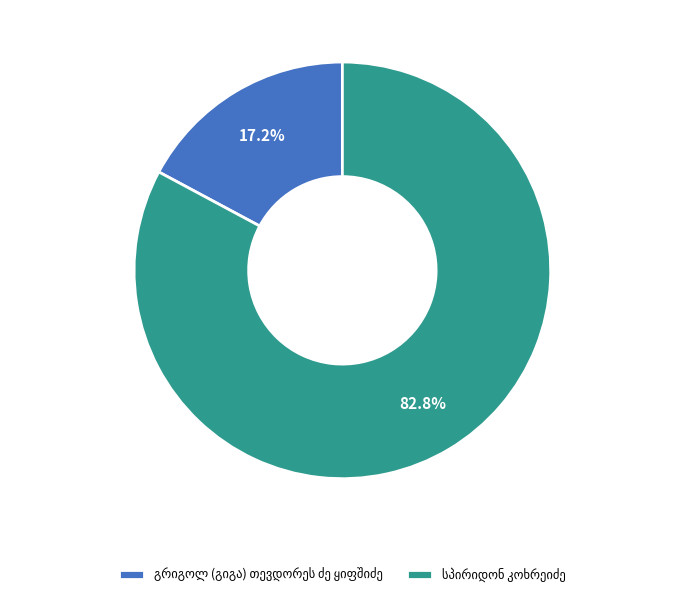

Is there any slice that represents more than half of the pie?

Yes